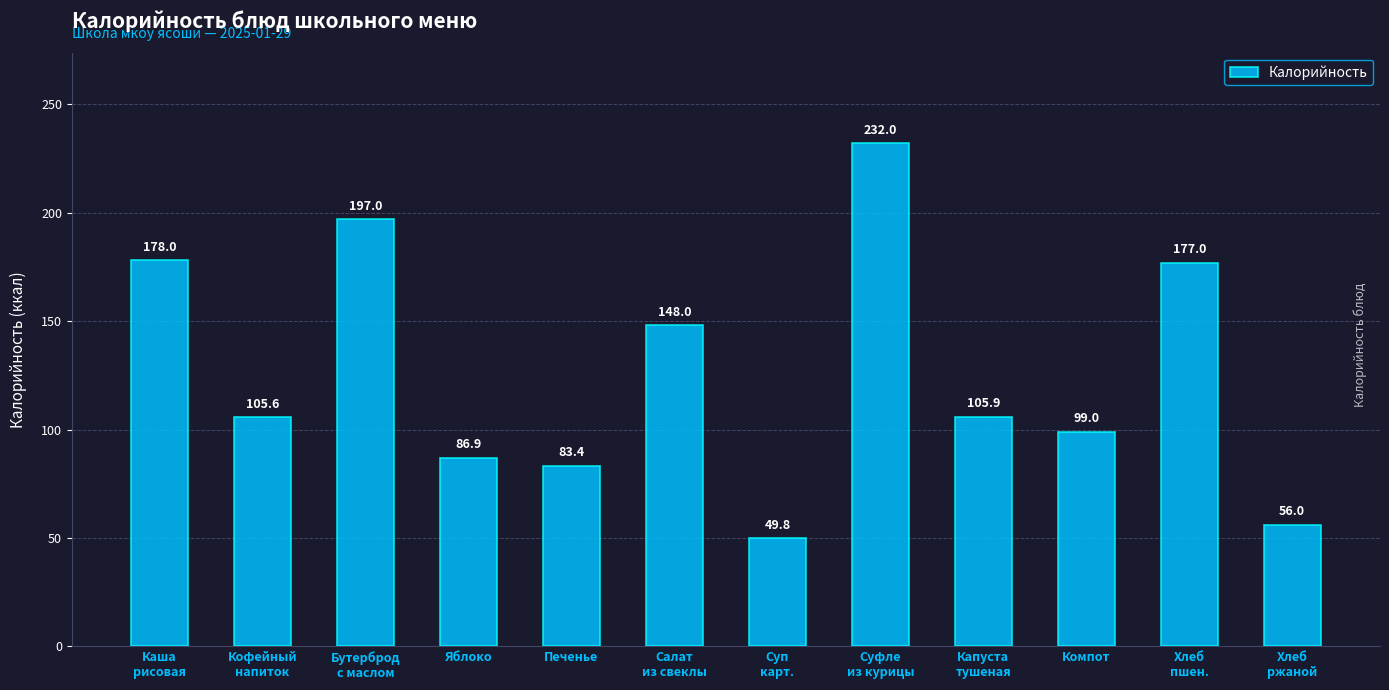

List the labels in order of value, smallest first.

Суп
карт., Хлеб
ржаной, Печенье, Яблоко, Компот, Кофейный
напиток, Капуста
тушеная, Салат
из свеклы, Хлеб
пшен., Каша
рисовая, Бутерброд
с маслом, Суфле
из курицы